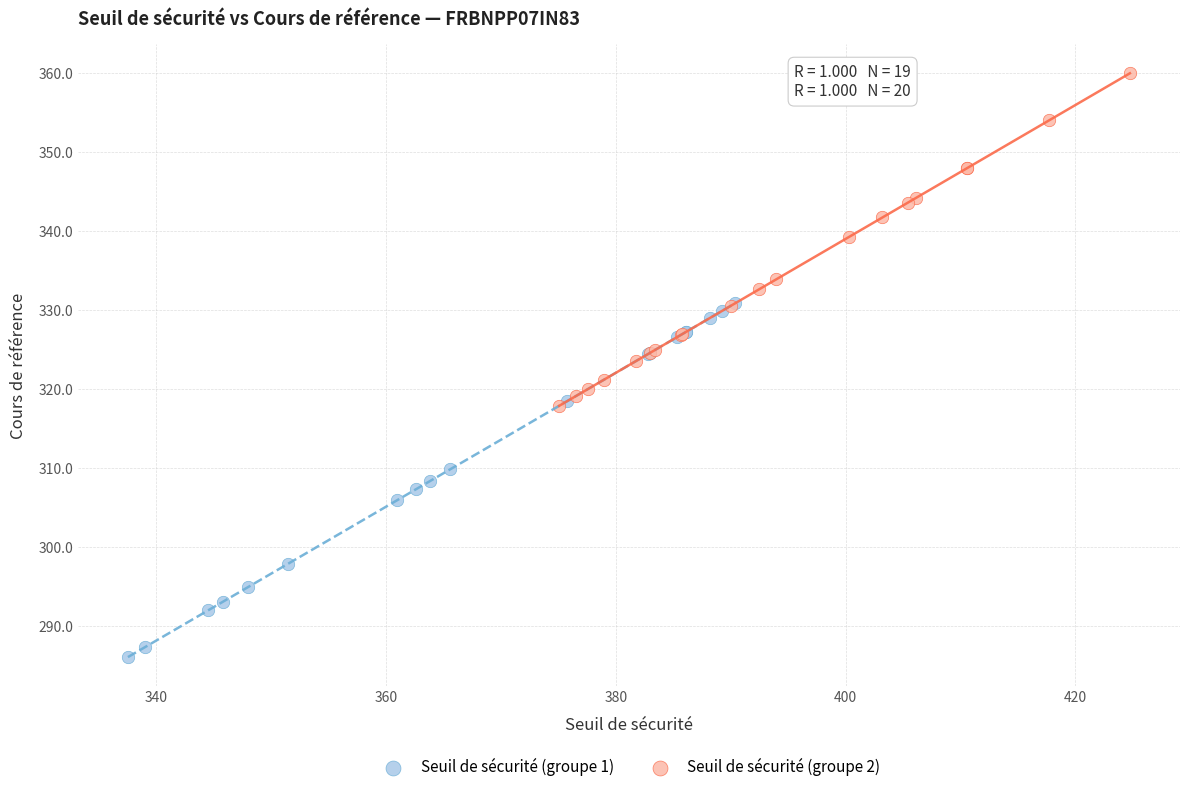

Which series reaches the maximum Y coordinate?

Seuil de sécurité (groupe 2)